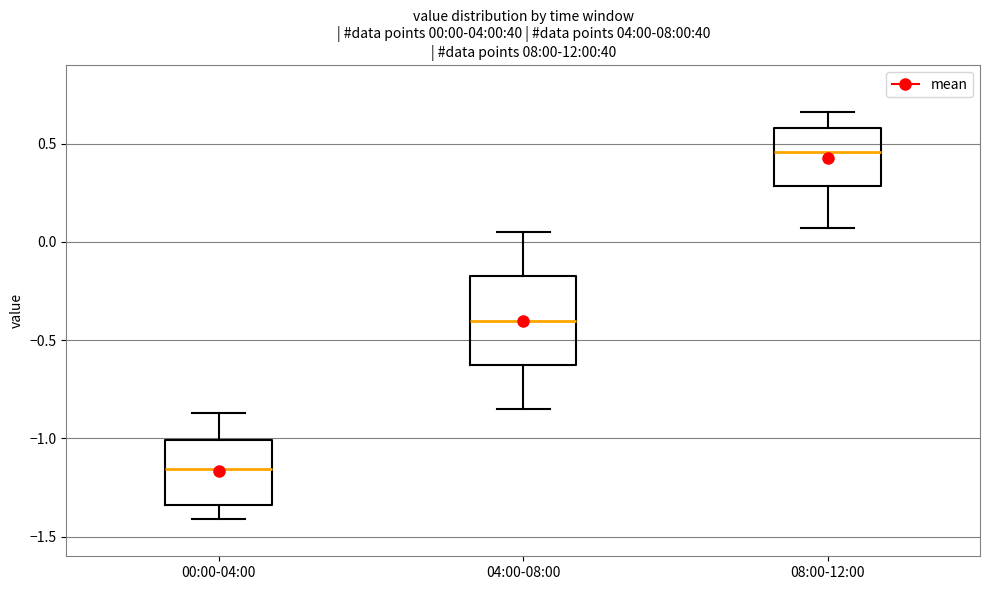

Which box's median line is the highest?

08:00-12:00